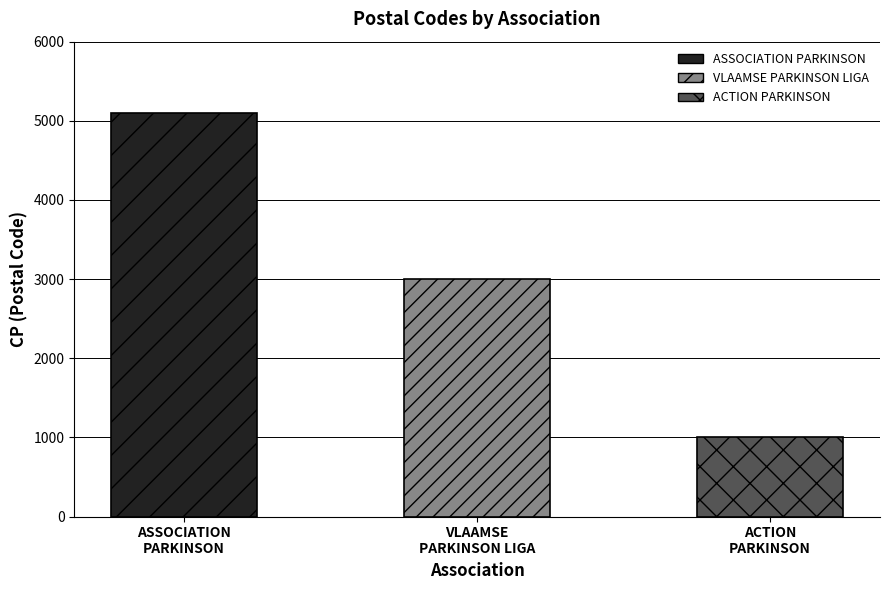

At which label is the value closest to 3050?

VLAAMSE
PARKINSON LIGA